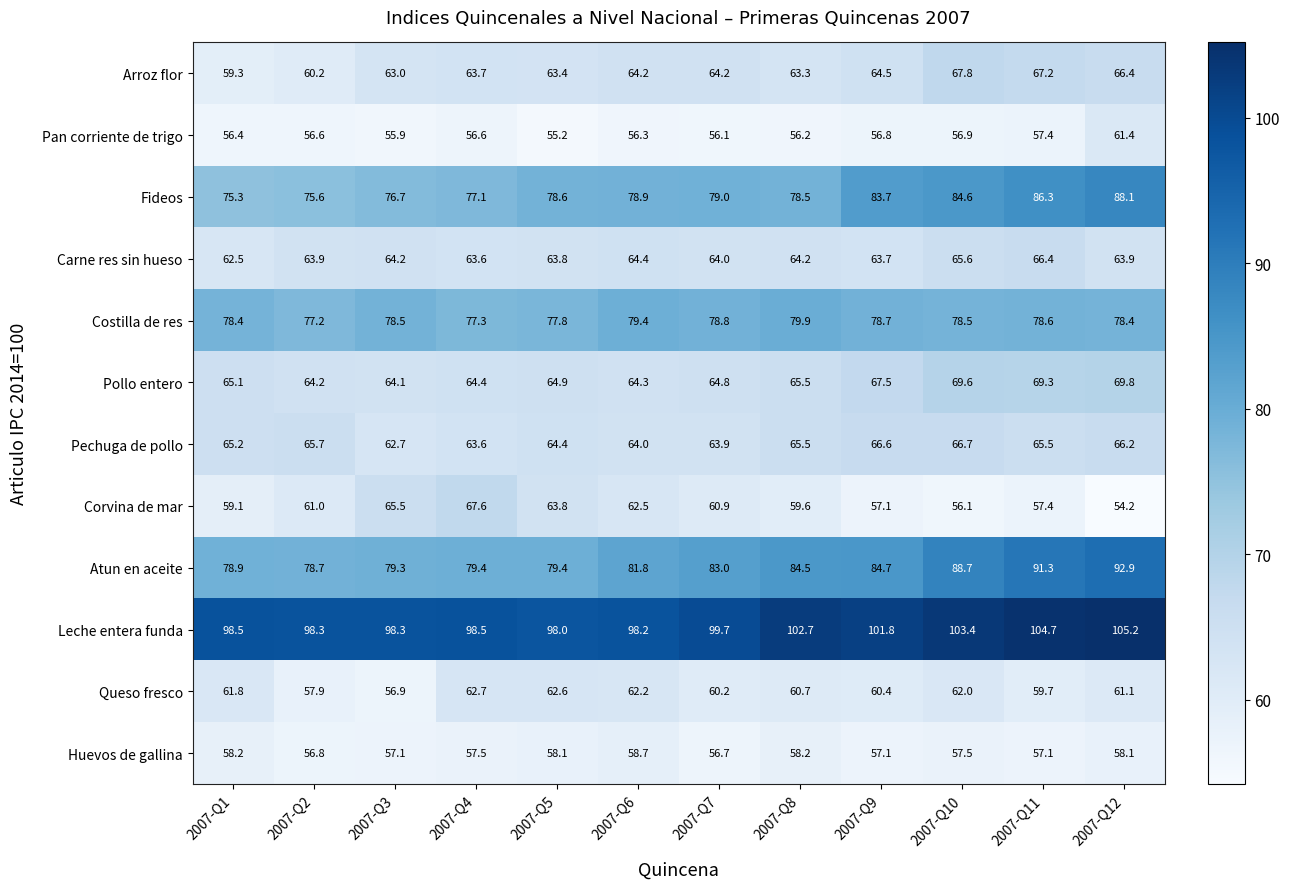

The value of Pollo entero at 2007-Q1 is 24.9. True or false?

False